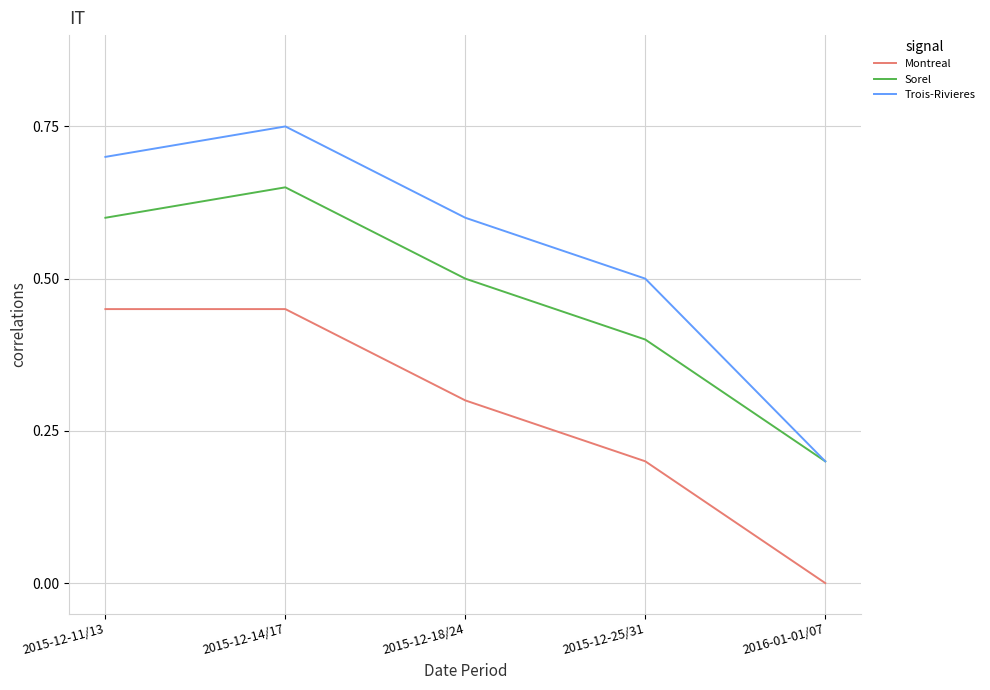

Which series has the widest spread of values?

Trois-Rivieres